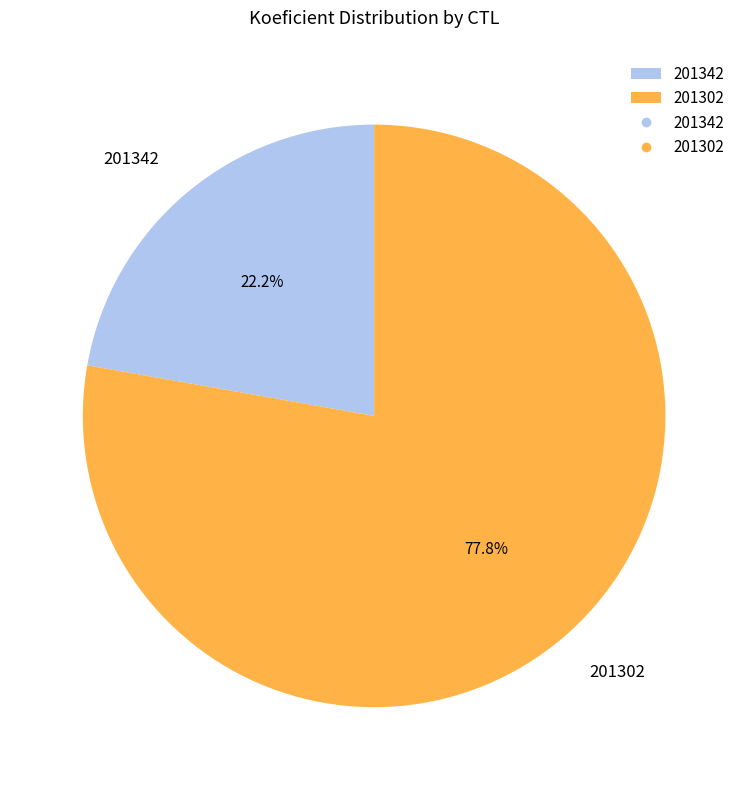

Does 201342 account for over 50% of the chart?

No